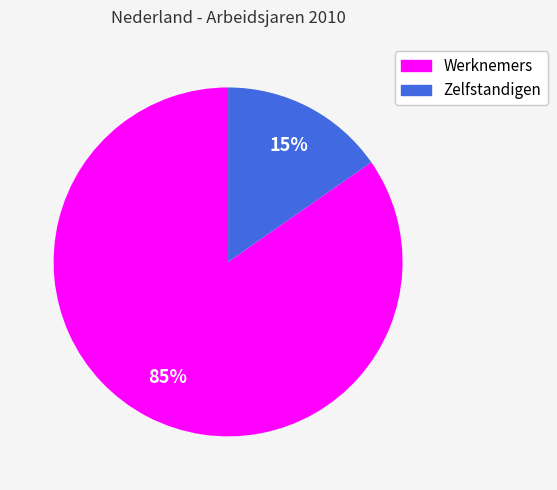

Which category accounts for the majority?

Werknemers